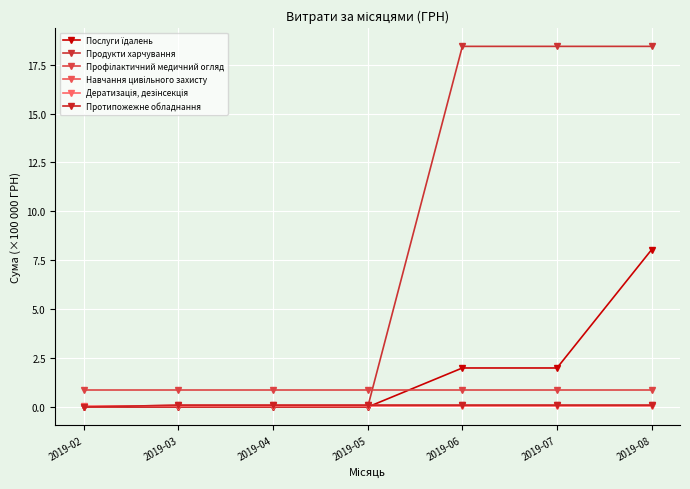

What is the average value of the Профілактичний медичний огляд series?

0.9